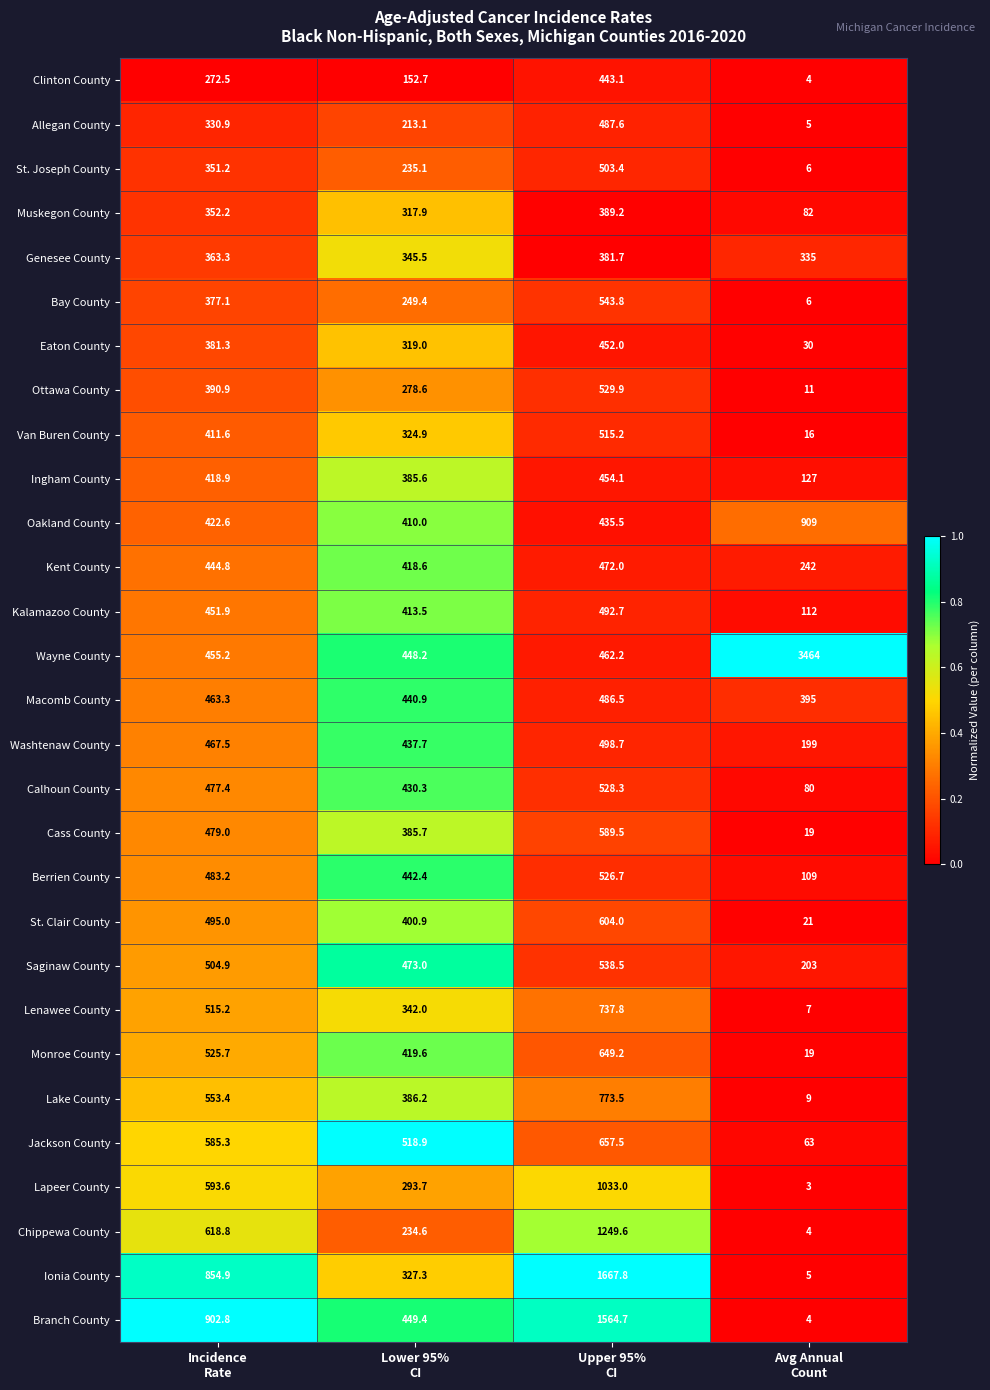

At Lower 95%
CI, list the series in order from largest to smallest.

Jackson County, Saginaw County, Branch County, Wayne County, Berrien County, Macomb County, Washtenaw County, Calhoun County, Monroe County, Kent County, Kalamazoo County, Oakland County, St. Clair County, Lake County, Cass County, Ingham County, Genesee County, Lenawee County, Ionia County, Van Buren County, Eaton County, Muskegon County, Lapeer County, Ottawa County, Bay County, St. Joseph County, Chippewa County, Allegan County, Clinton County